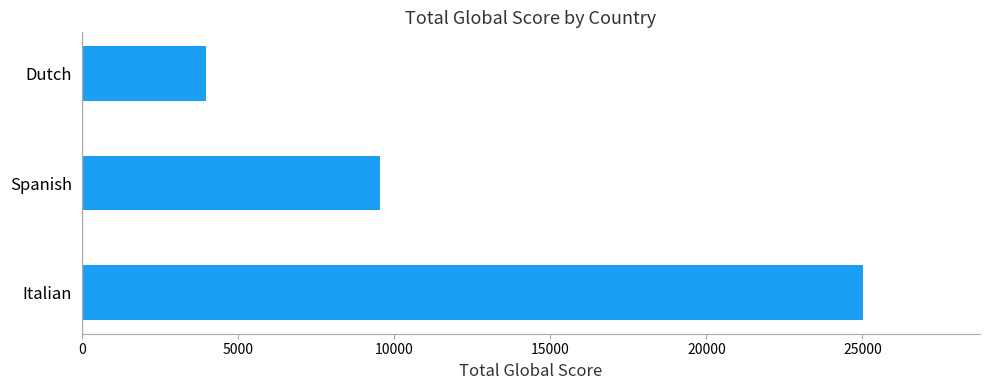

How many bars are there in total?

3